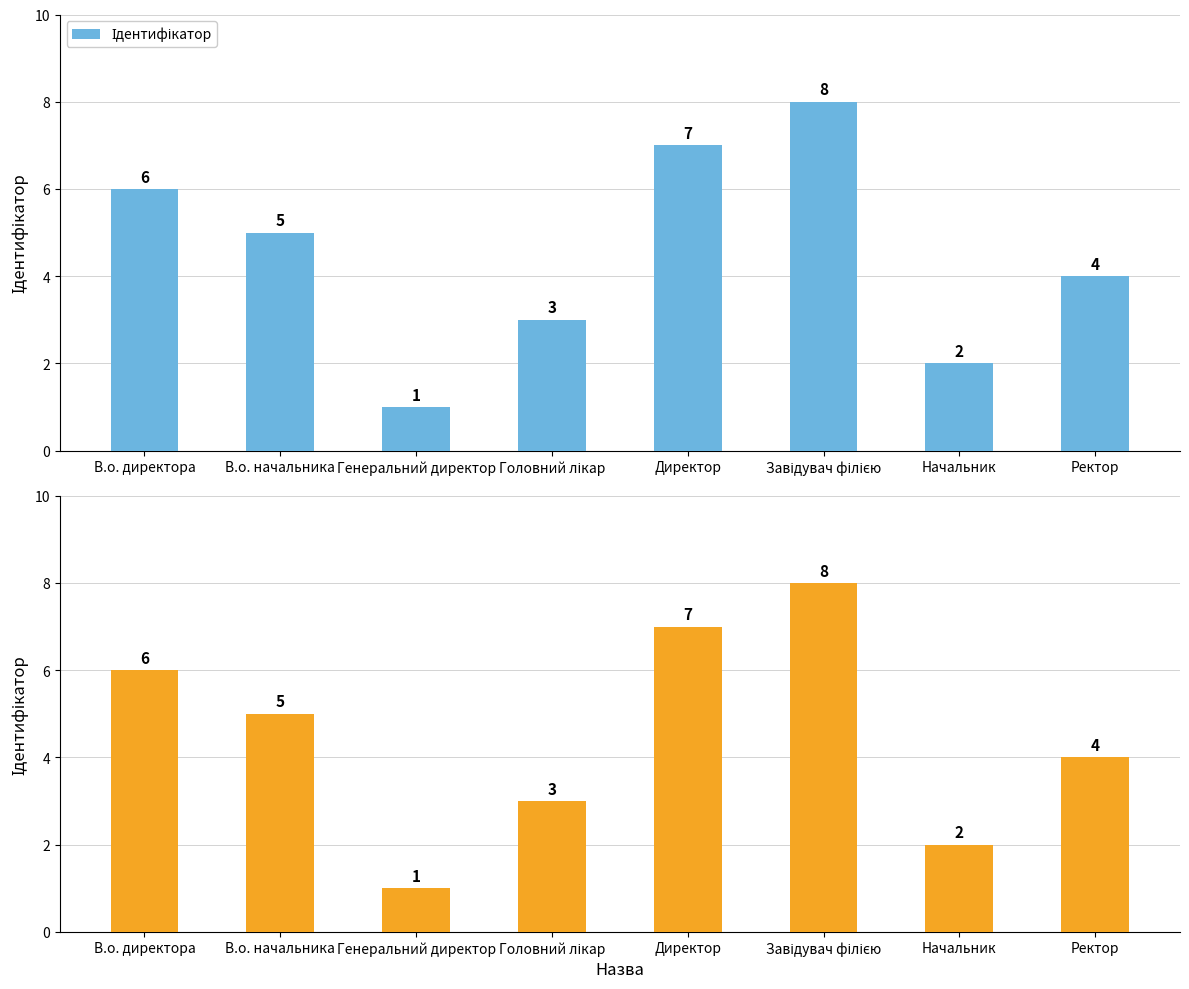

Reading left to right, extract all data points from this chart.

6	5	1	3	7	8	2	4